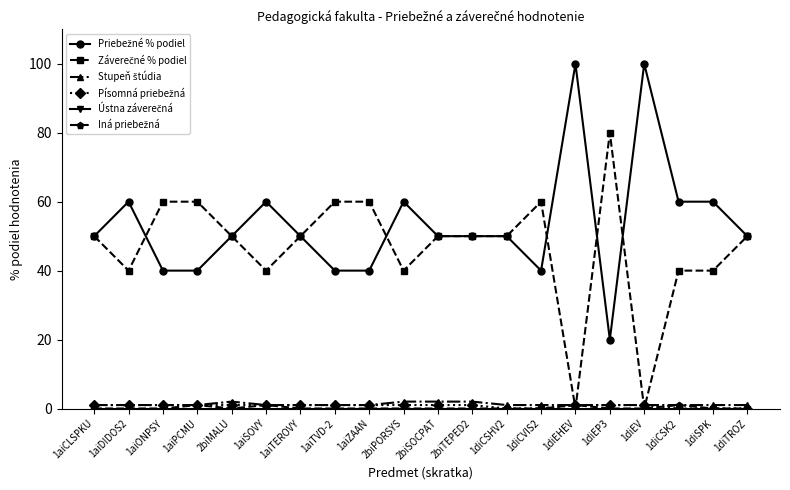

What is the greatest value displayed?

100